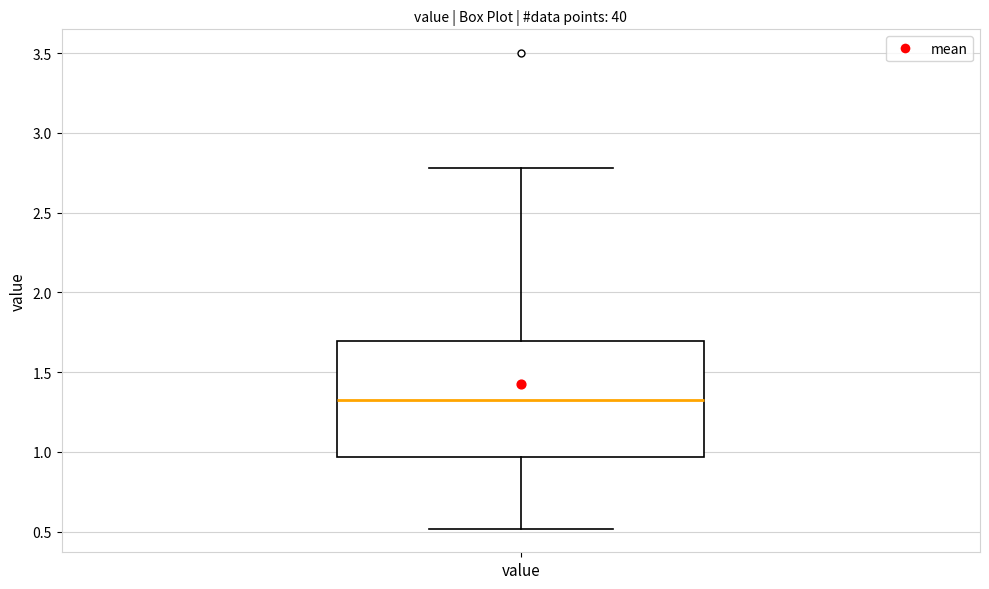

Read this box plot against the y-axis: the position of the median line, the range covered by the box, and the ends of both whiskers. The values are not printed on the chart, so give them approximately, as read against the axis.

median 1.35, box 0.95 to 1.70, whiskers 0.50 to 2.80